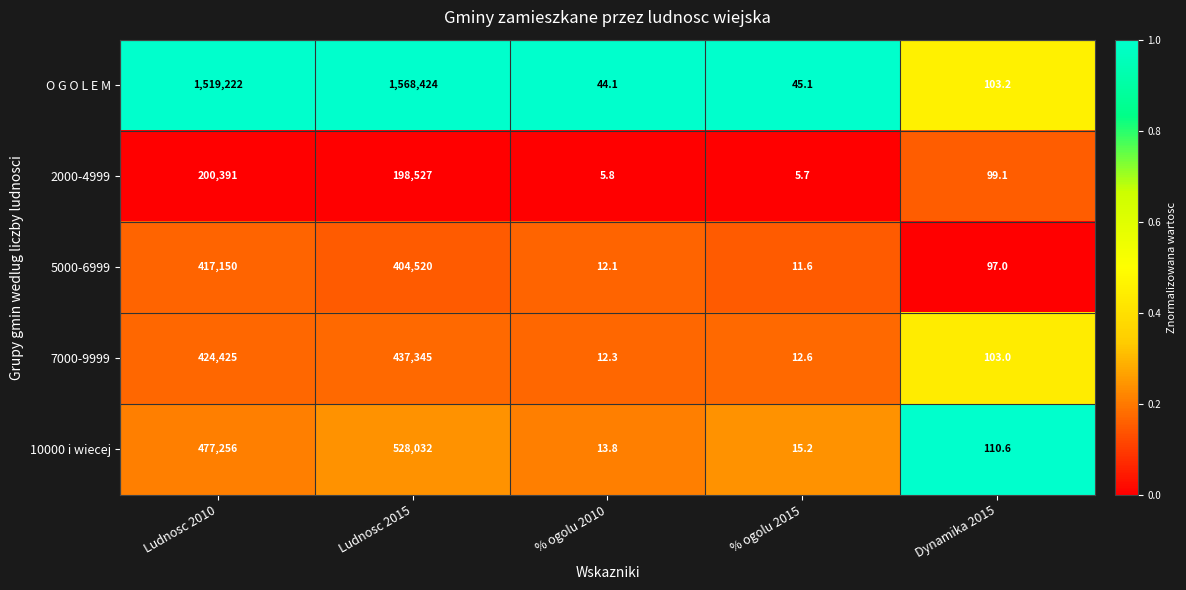

What is the minimum value for 5000-6999?

11.6